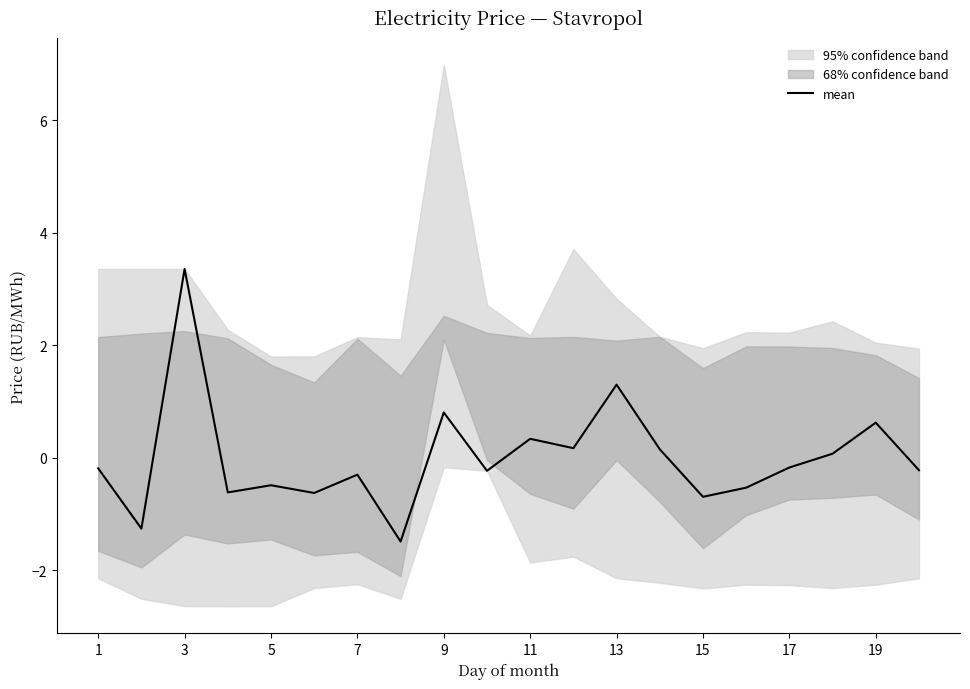

What is the difference between the maximum and second lowest values?

4.6